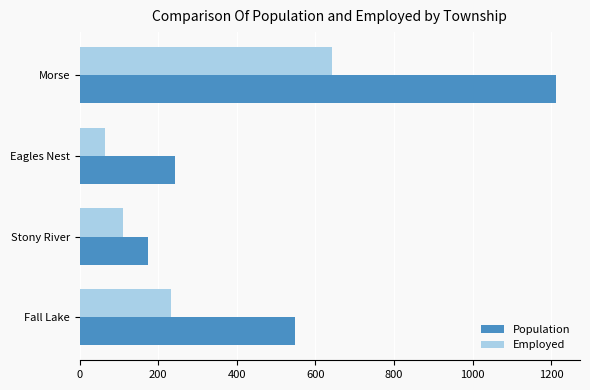

What is the total value across all series at Fall Lake?

781